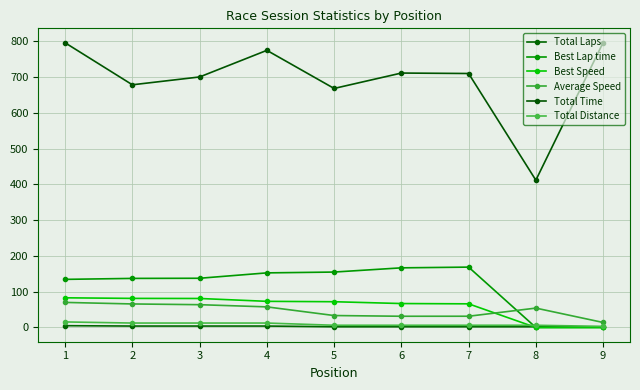

Reading left to right, extract all data points from this chart.

Total Laps: 5.0	4.0	4.0	4.0	2.0	2.0	2.0	2.0	1.0
Best Lap time: 134.5	137.2	137.6	152.7	155.0	166.8	168.8	0.0	0.0
Best Speed: 83.0	81.3	81.1	73.1	72.0	66.9	66.1	0.0	0.0
Average Speed: 70.1	65.8	63.7	57.6	33.4	31.4	31.4	54.2	14.0
Total Time: 796.0	678.6	700.5	774.9	668.4	711.5	710.2	411.9	796.6
Total Distance: 15.5	12.4	12.4	12.4	6.2	6.2	6.2	6.2	3.1